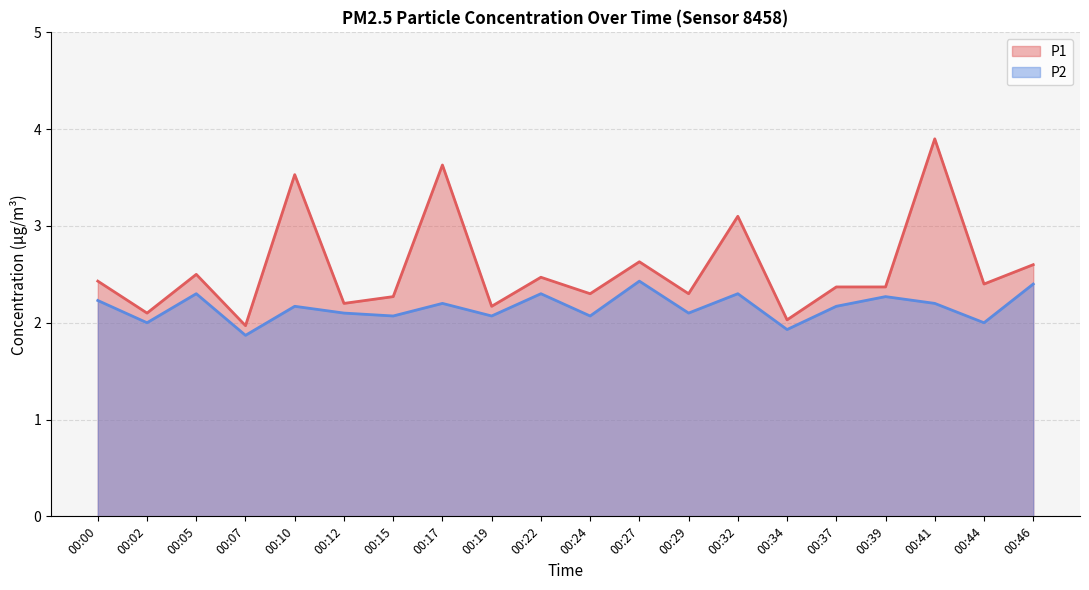

Does the chart display data point markers on the line(s)?

No